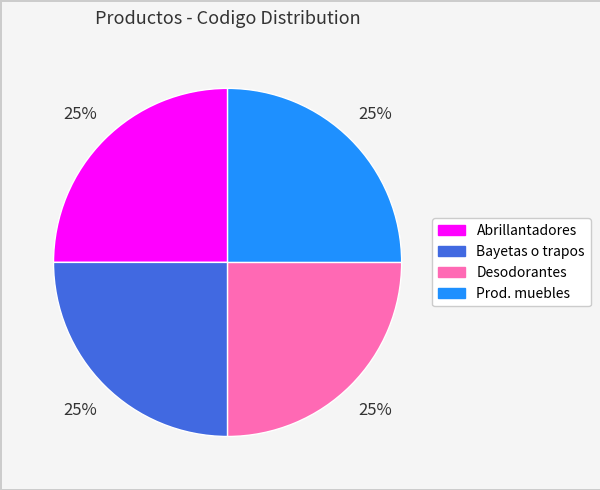

Is there a majority slice in this chart?

No